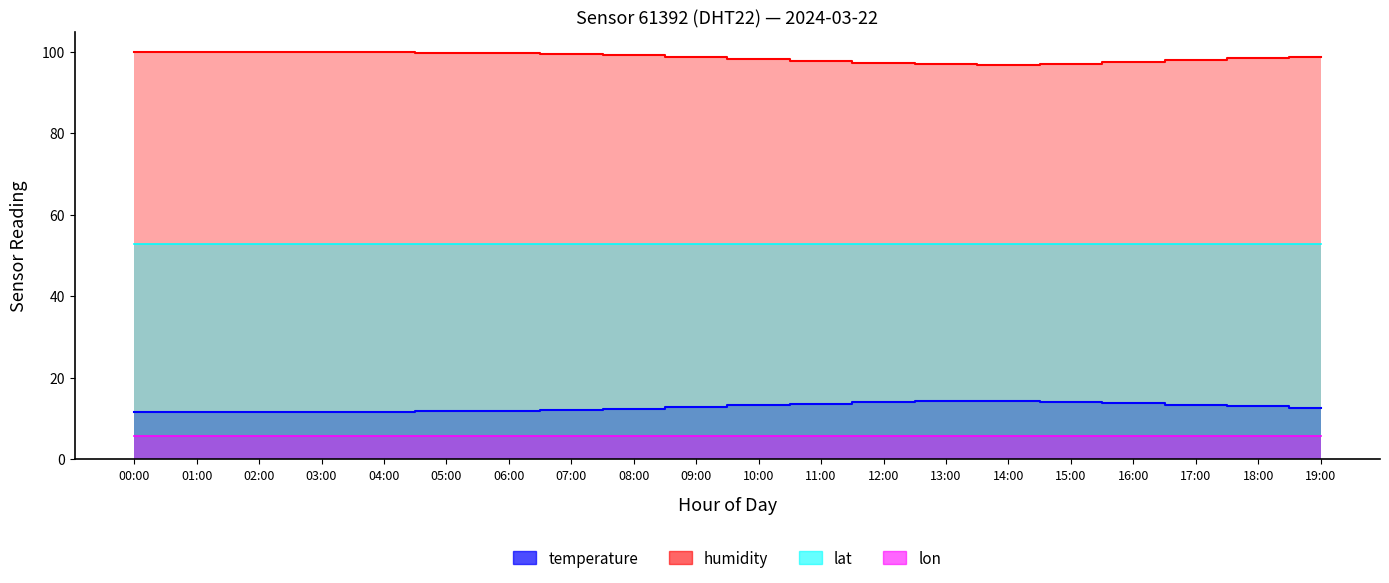

Is the value of humidity at 09:00 greater than the value of temperature at 15:00?

Yes